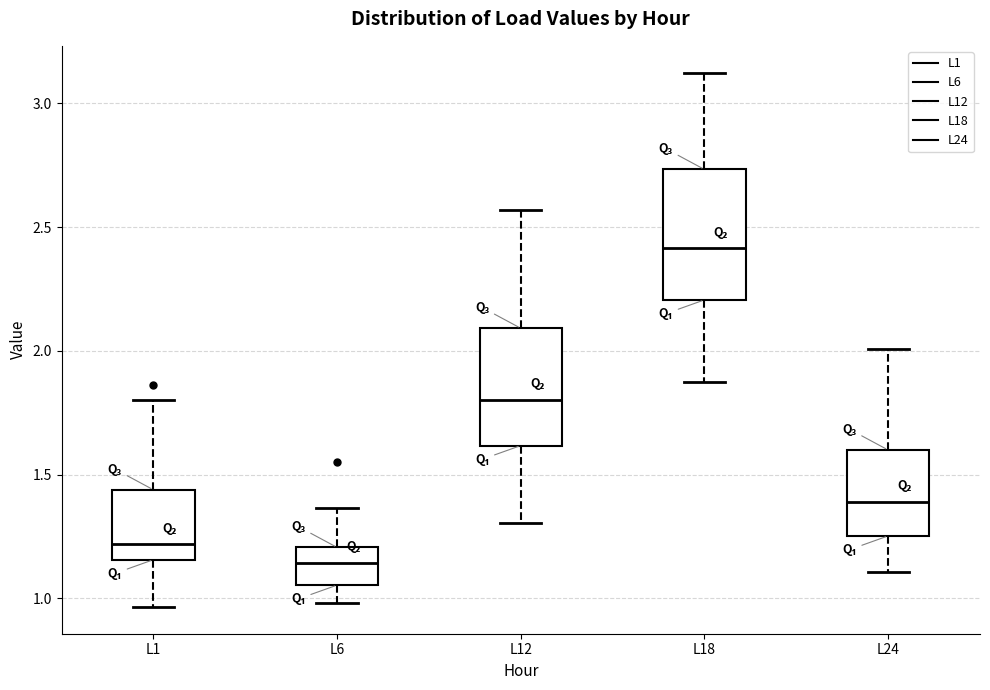

Reading left to right, transcribe this box plot: for each box, give where its median line is, the range the box spans, and where its two whiskers end, as read against the y-axis. The values are not printed on the chart, so give them approximately, as read against the axis.

L1: median 1.20, box 1.15 to 1.45, whiskers 0.95 to 1.80
L6: median 1.15, box 1.05 to 1.20, whiskers 1.00 to 1.35
L12: median 1.80, box 1.60 to 2.10, whiskers 1.30 to 2.55
L18: median 2.40, box 2.20 to 2.75, whiskers 1.85 to 3.10
L24: median 1.40, box 1.25 to 1.60, whiskers 1.10 to 2.00